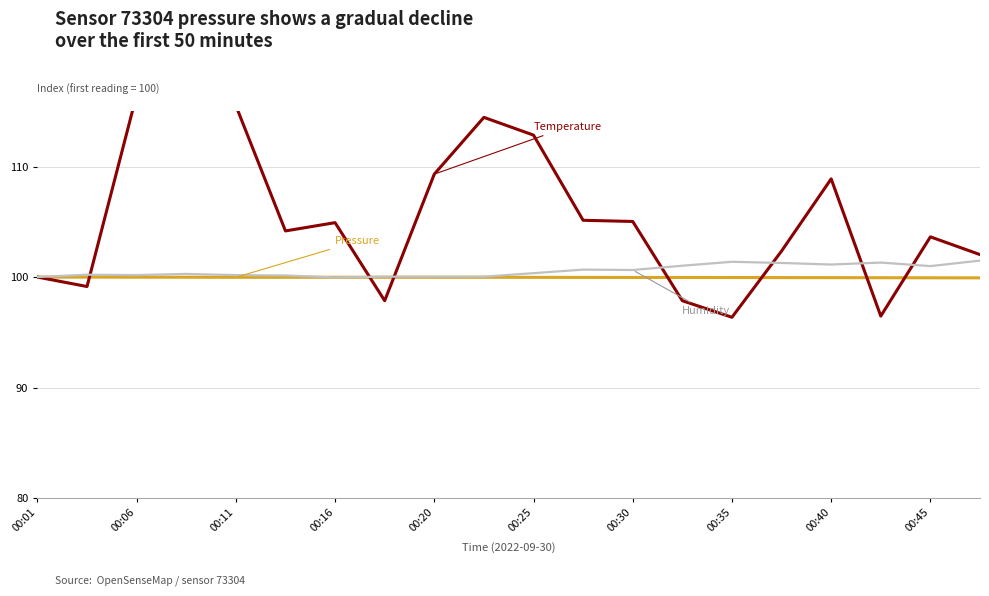

Reading left to right, extract all data points from this chart.

Pressure: 100.0	100.0	100.0	100.0	100.0	100.0	100.0	100.0	100.0	100.0	100.0	100.0	100.0	100.0	100.0	100.0	99.9	99.9	99.9	99.9
Temperature: 100.0	99.1	116.5	115.2	115.5	104.2	104.9	97.9	109.3	114.5	112.8	105.1	105.0	97.9	96.4	102.4	108.9	96.5	103.6	102.0
Humidity: 100.0	100.2	100.2	100.3	100.2	100.1	100.0	100.0	100.0	100.0	100.4	100.7	100.6	101.0	101.4	101.3	101.1	101.3	101.0	101.5